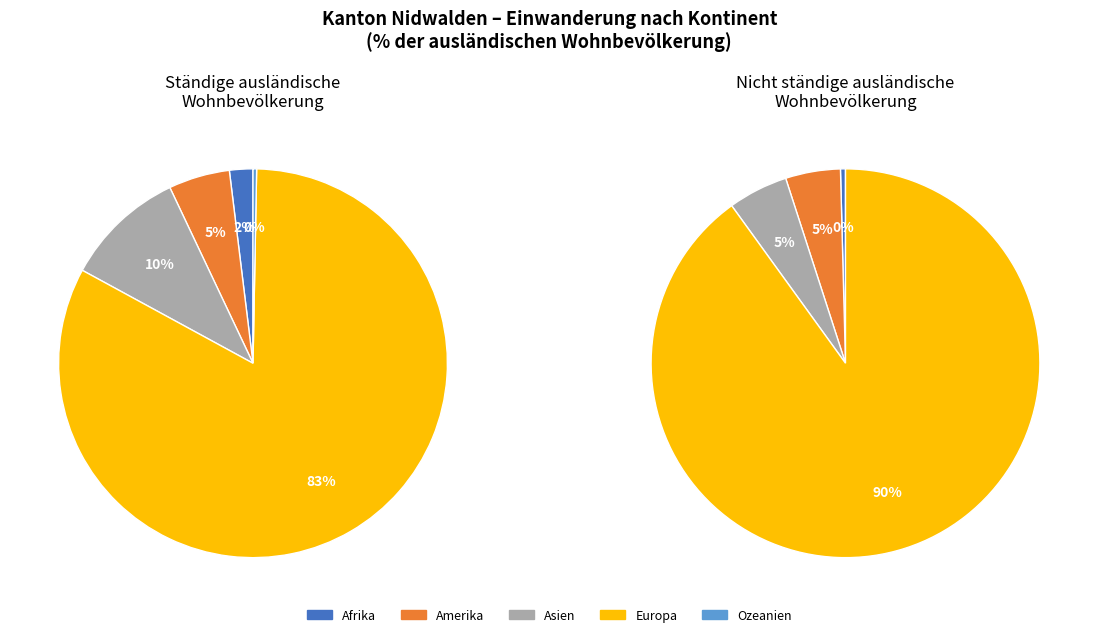

Approximately how many times larger is the value at Asien compared to Amerika?

2.0